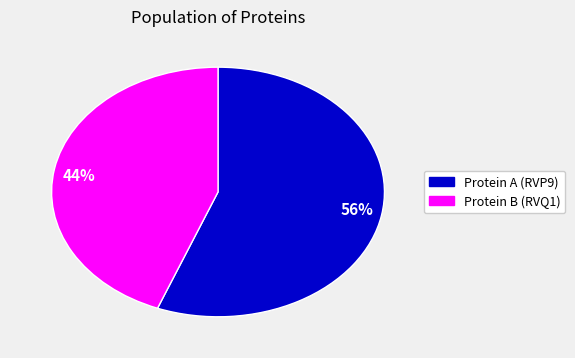

Is there a majority slice in this chart?

Yes